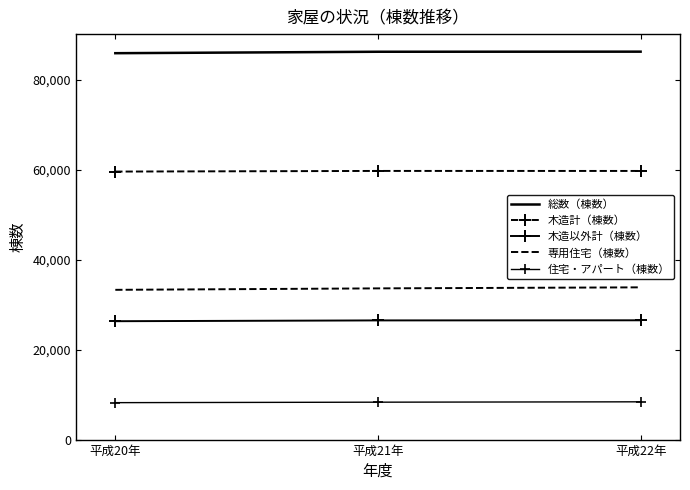

Reading left to right, transcribe all the data shown in this chart.

総数（棟数）: 85870	86190	86211
木造計（棟数）: 59562	59705	59701
木造以外計（棟数）: 26308	26485	26510
専用住宅（棟数）: 33281	33604	33833
住宅・アパート（棟数）: 8208	8312	8393